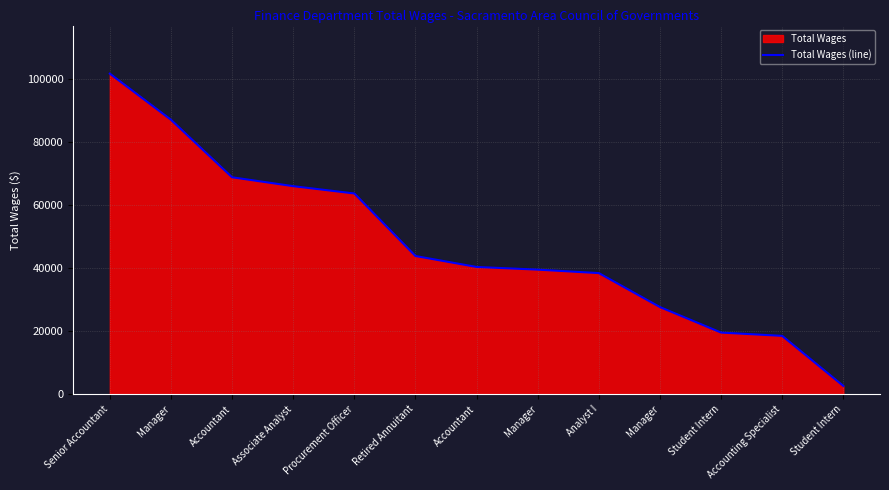

Reading left to right, extract all data points from this chart.

Senior Accountant=101695	Manager=87068	Accountant=68823	Associate Analyst=66004	Procurement Officer=63688	Retired Annuitant=43851	Accountant=40380	Manager=39526	Analyst I=38429	Manager=27657	Student Intern=19565	Accounting Specialist=18518	Student Intern=2639